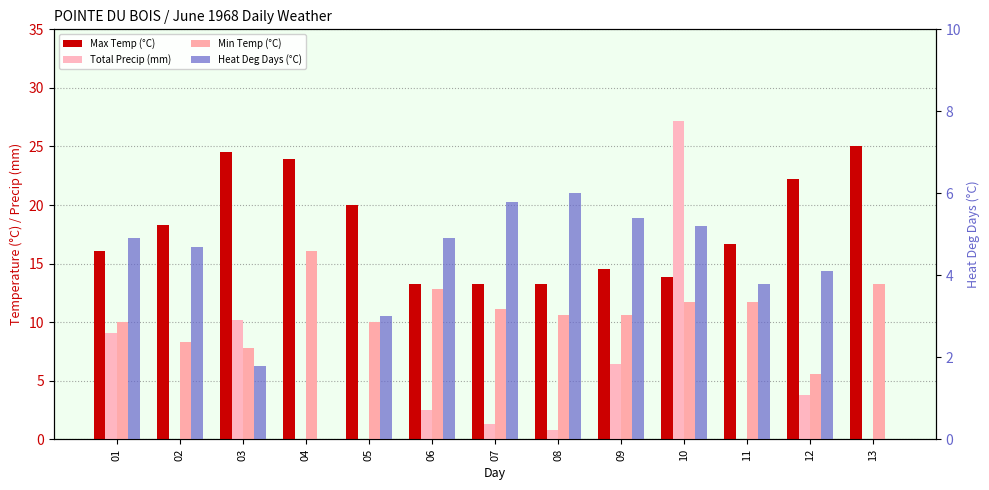

What is the difference between the second highest and minimum values in the Heat Deg Days (°C) series?

5.8